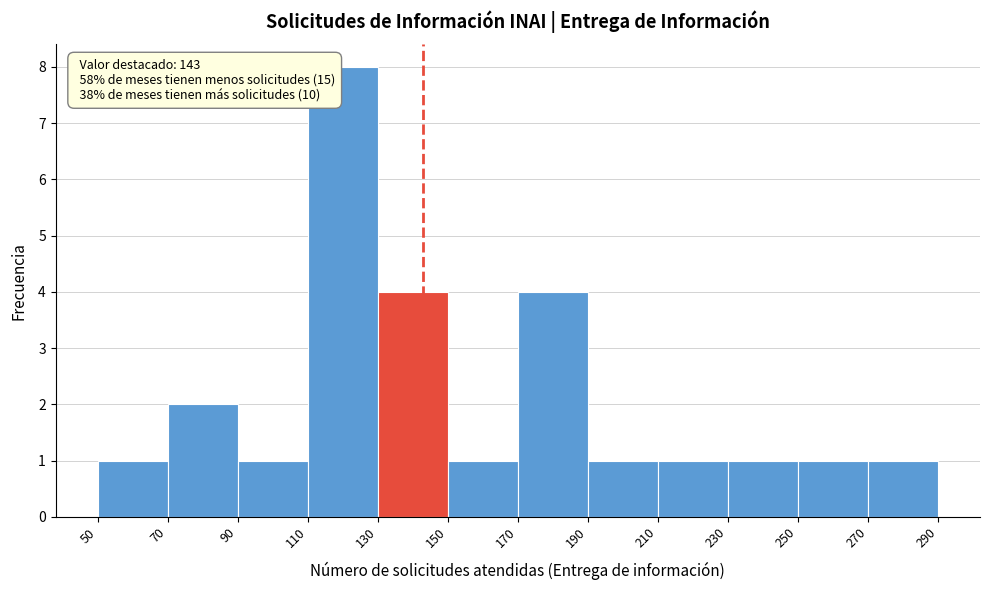

Which range on the x-axis has the tallest bar?

110 to 130